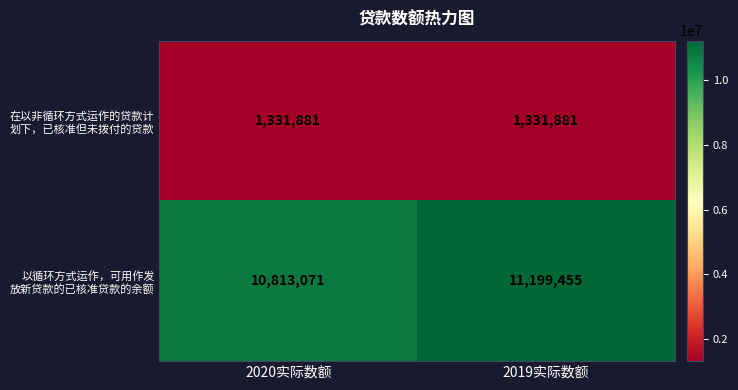

What is the total value across all series at 2020实际数额?

12144952